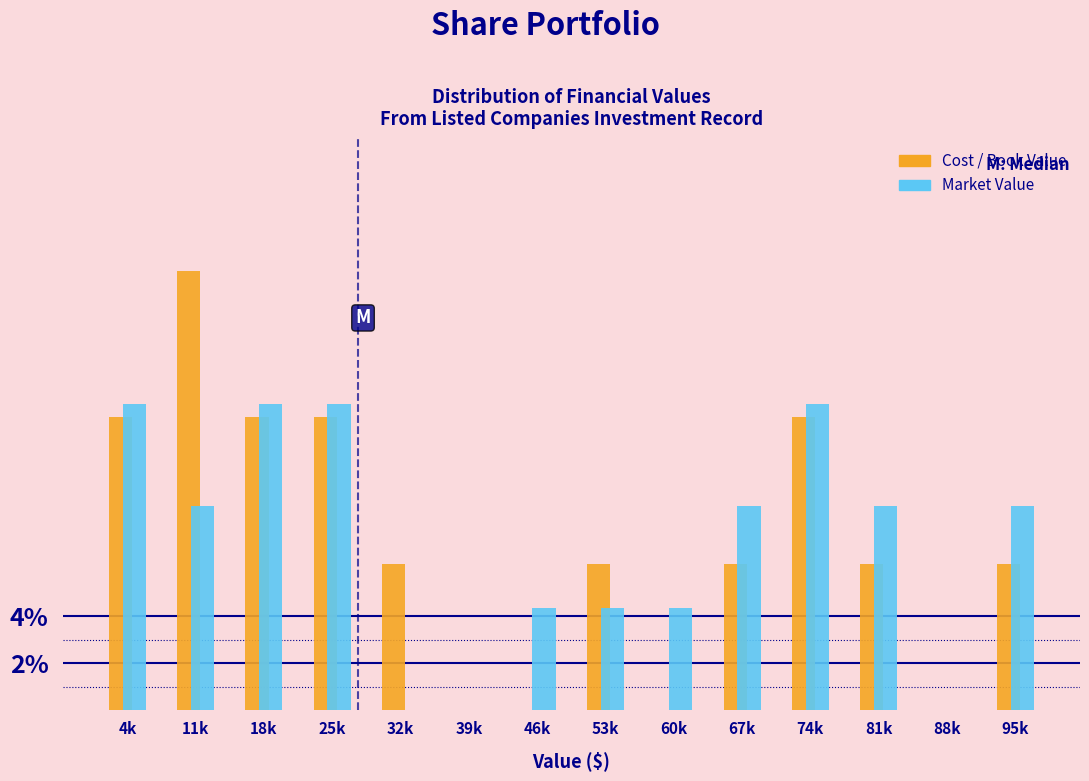

The value of Cost / Book Value at 11k is 18.8. True or false?

True